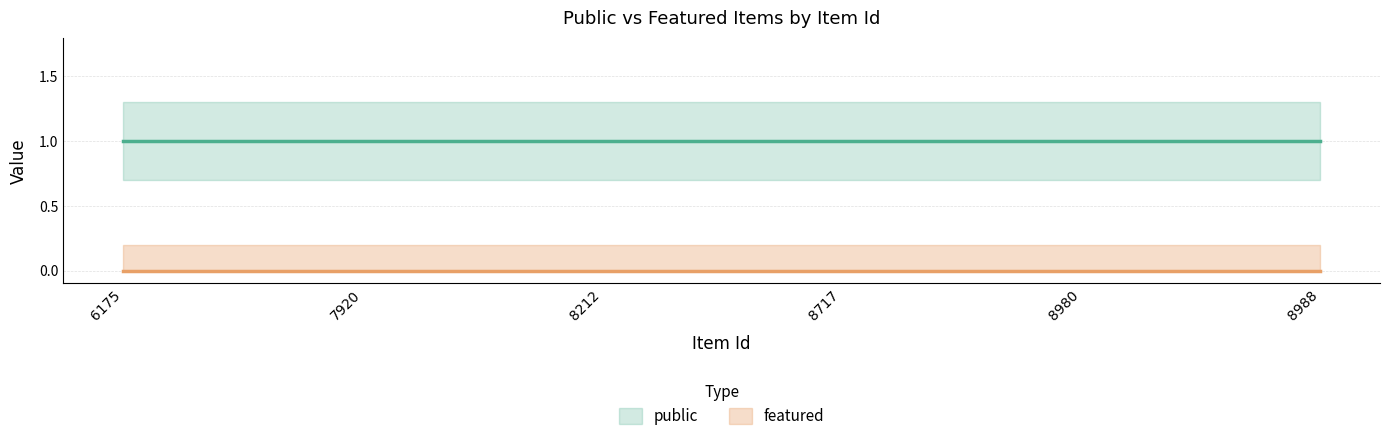

The public series shows 1 at 7920. True or false?

True